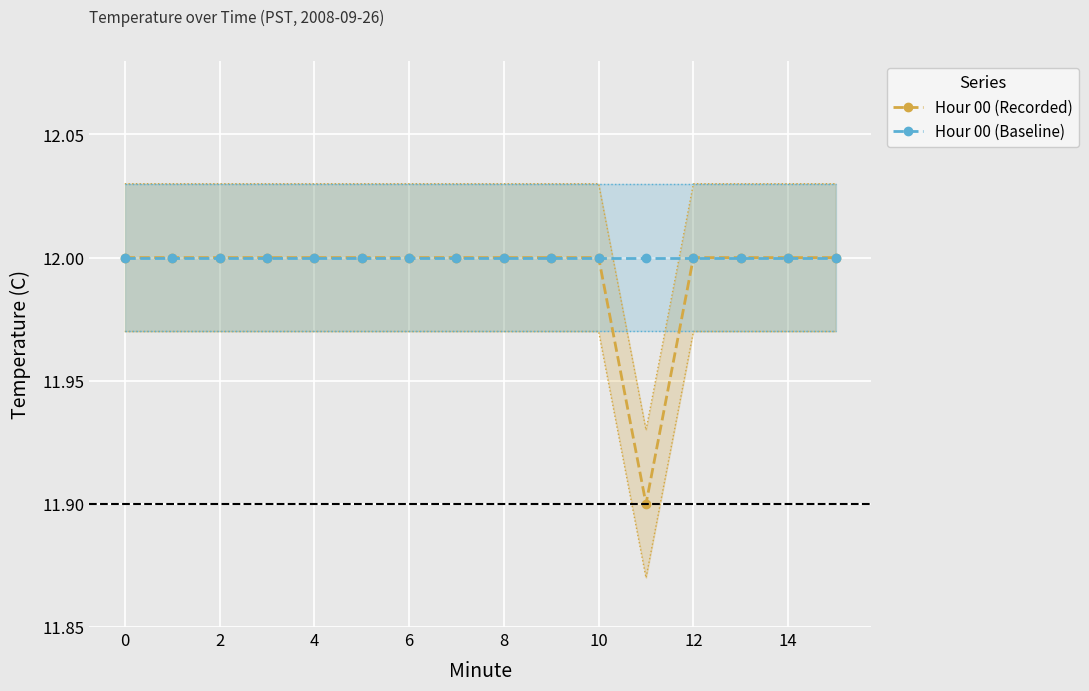

Where is the first local minimum for Hour 00 (Recorded)?

11